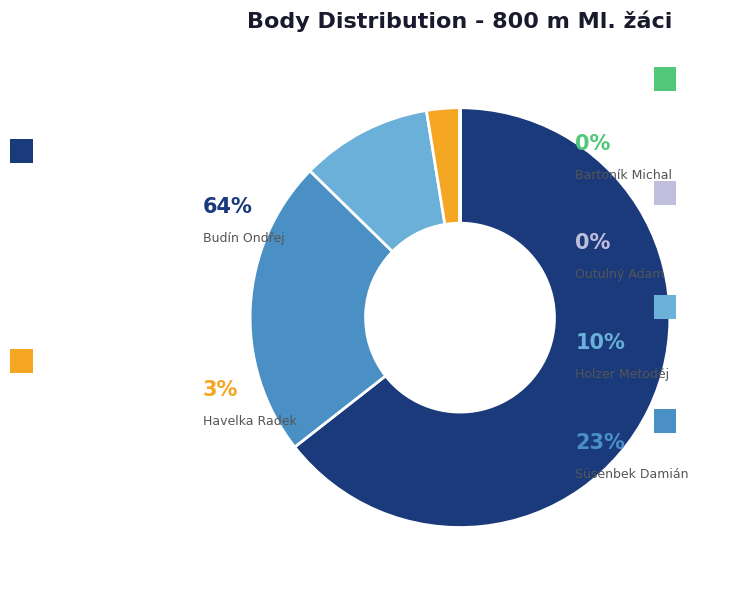

Is there a majority slice in this chart?

Yes